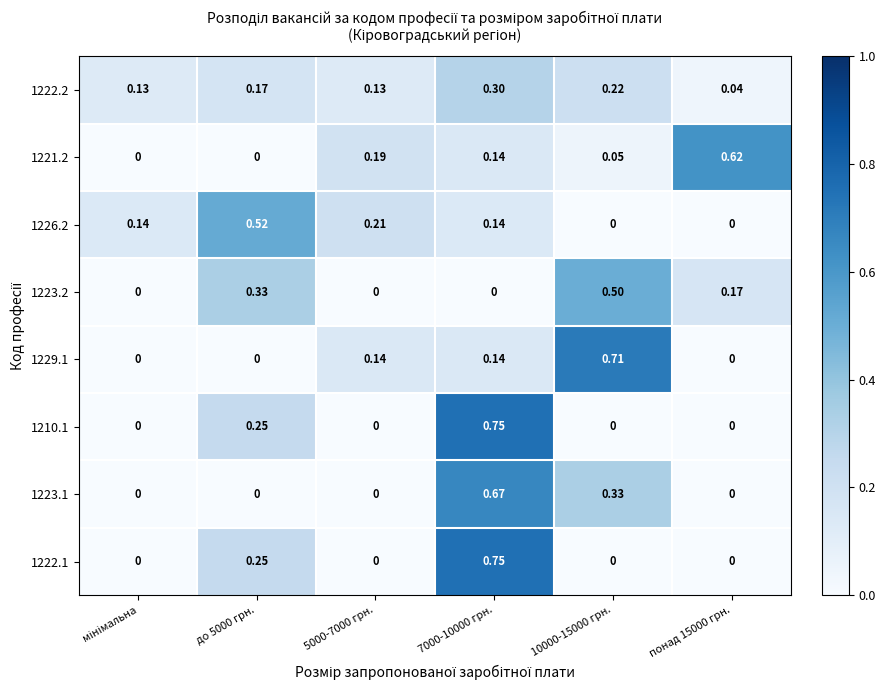

Reading left to right, list all the values displayed in this chart.

1222.2: мінімальна=0.1	до 5000 грн.=0.2	5000-7000 грн.=0.1	7000-10000 грн.=0.3	10000-15000 грн.=0.2	понад 15000 грн.=0.0
1221.2: мінімальна=0.0	до 5000 грн.=0.0	5000-7000 грн.=0.2	7000-10000 грн.=0.1	10000-15000 грн.=0.1	понад 15000 грн.=0.6
1226.2: мінімальна=0.1	до 5000 грн.=0.5	5000-7000 грн.=0.2	7000-10000 грн.=0.1	10000-15000 грн.=0.0	понад 15000 грн.=0.0
1223.2: мінімальна=0.0	до 5000 грн.=0.3	5000-7000 грн.=0.0	7000-10000 грн.=0.0	10000-15000 грн.=0.5	понад 15000 грн.=0.2
1229.1: мінімальна=0.0	до 5000 грн.=0.0	5000-7000 грн.=0.1	7000-10000 грн.=0.1	10000-15000 грн.=0.7	понад 15000 грн.=0.0
1210.1: мінімальна=0.0	до 5000 грн.=0.2	5000-7000 грн.=0.0	7000-10000 грн.=0.8	10000-15000 грн.=0.0	понад 15000 грн.=0.0
1223.1: мінімальна=0.0	до 5000 грн.=0.0	5000-7000 грн.=0.0	7000-10000 грн.=0.7	10000-15000 грн.=0.3	понад 15000 грн.=0.0
1222.1: мінімальна=0.0	до 5000 грн.=0.2	5000-7000 грн.=0.0	7000-10000 грн.=0.8	10000-15000 грн.=0.0	понад 15000 грн.=0.0